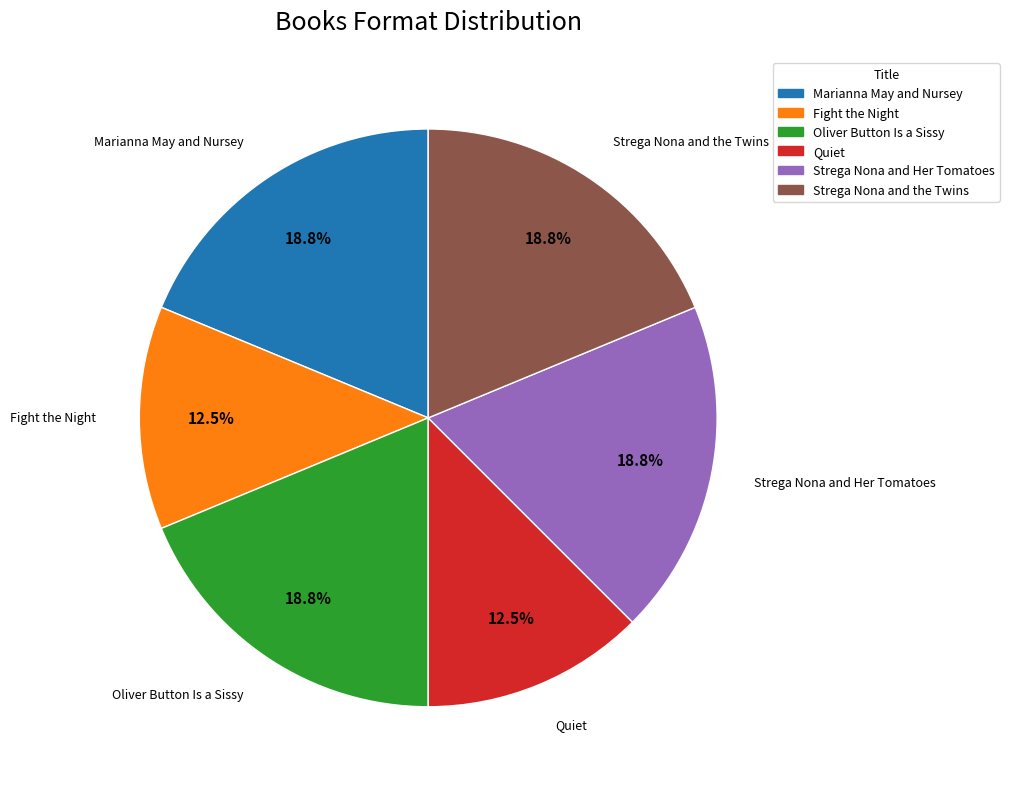

What is the ratio of the value at Oliver Button Is a Sissy to the value at Strega Nona and Her Tomatoes?

1.0